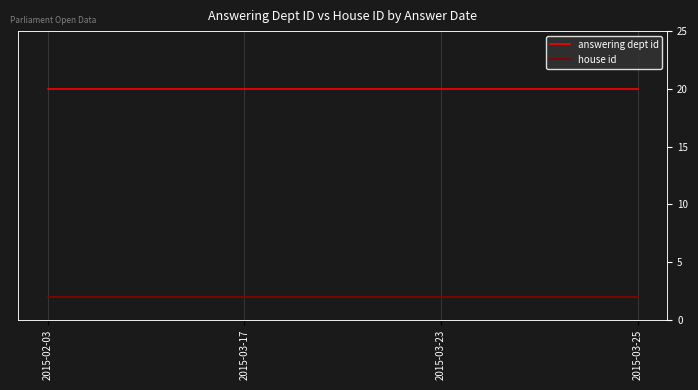

Reading left to right, transcribe all the data shown in this chart.

answering dept id: 20	20	20	20
house id: 2	2	2	2